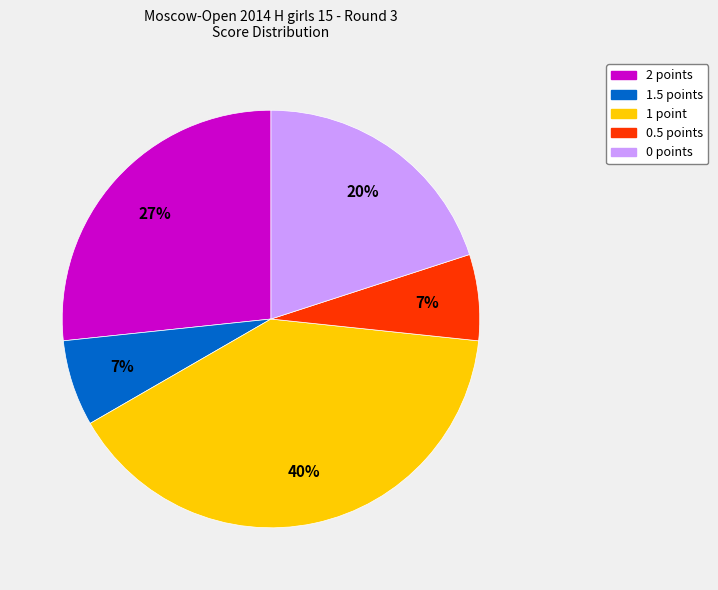

To the nearest percent, what is the average slice percentage?

20%